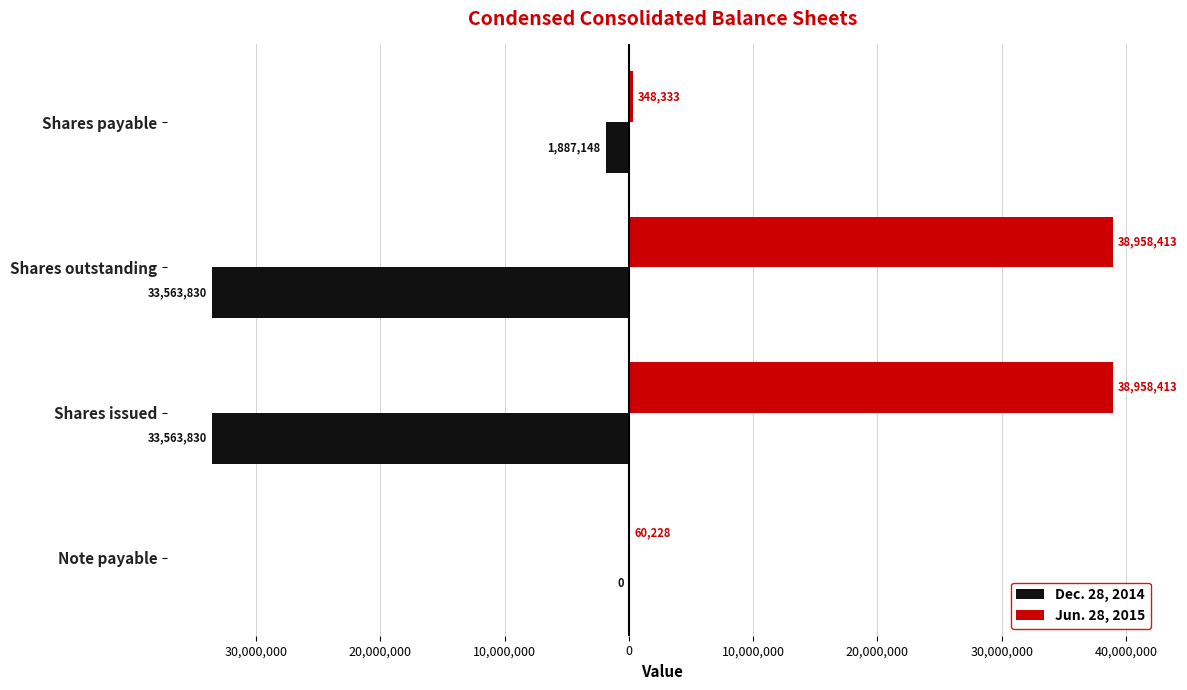

What is the difference between the second highest and second lowest values in the Jun. 28, 2015 series?

38610080